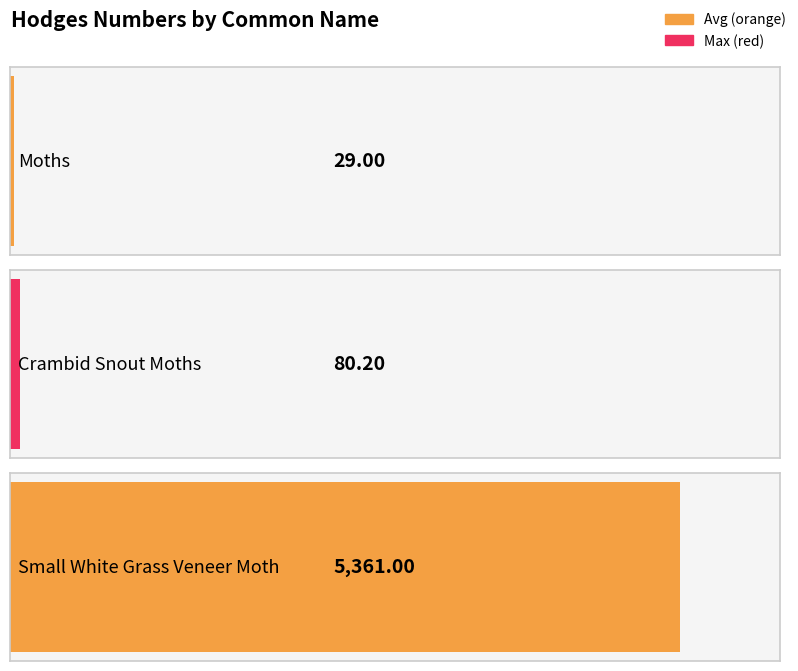

What value does the data have at Small White Grass Veneer Moth?

5361.0